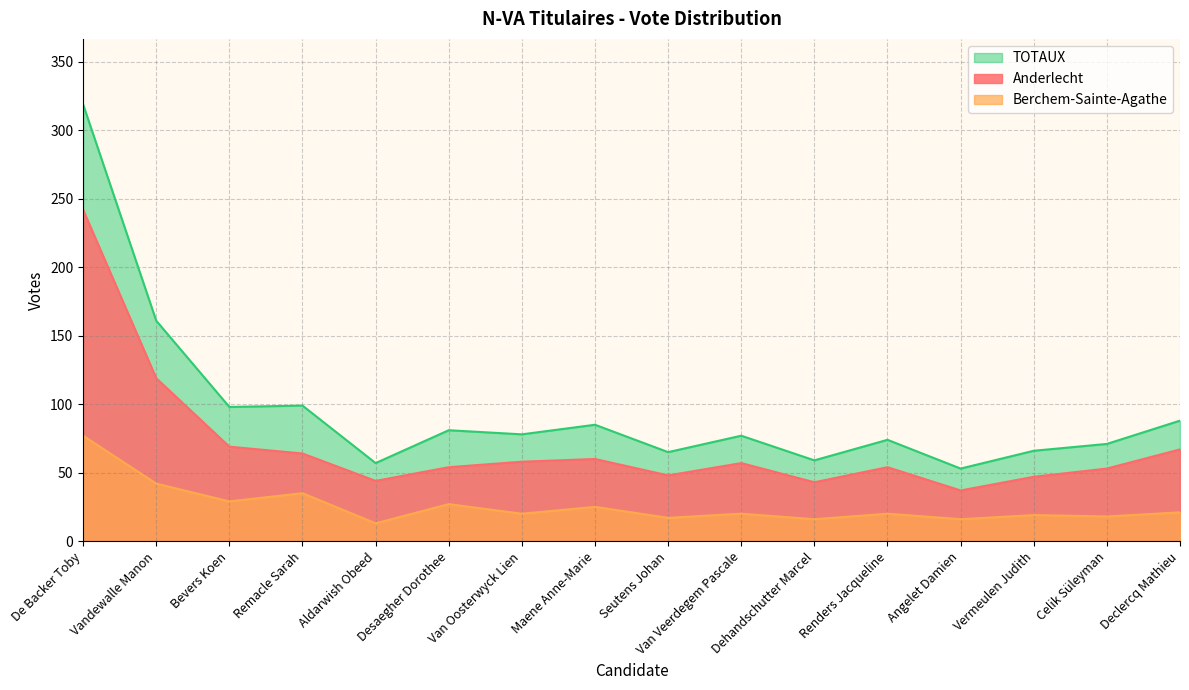

True or false: Anderlecht has more than 1 points higher than both neighbors.

True